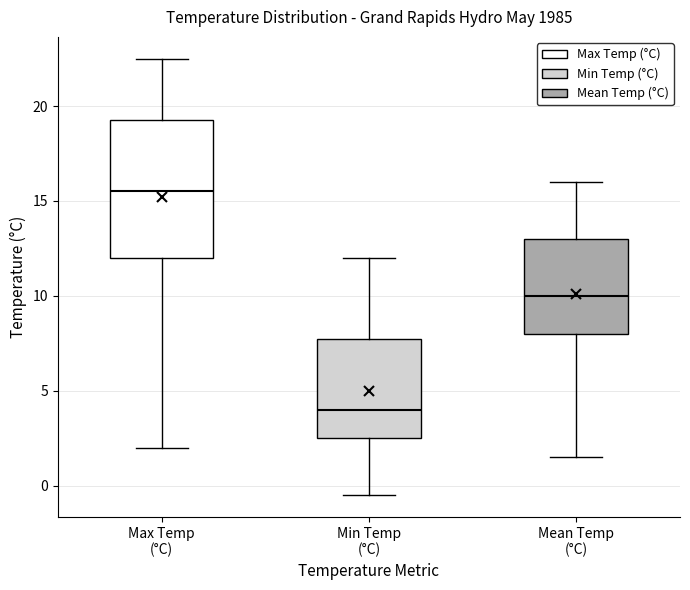

Where is the lower edge of the box for Max Temp (°C) on the y-axis? The values are not printed on the chart, so give them approximately, as read against the axis.

12.0